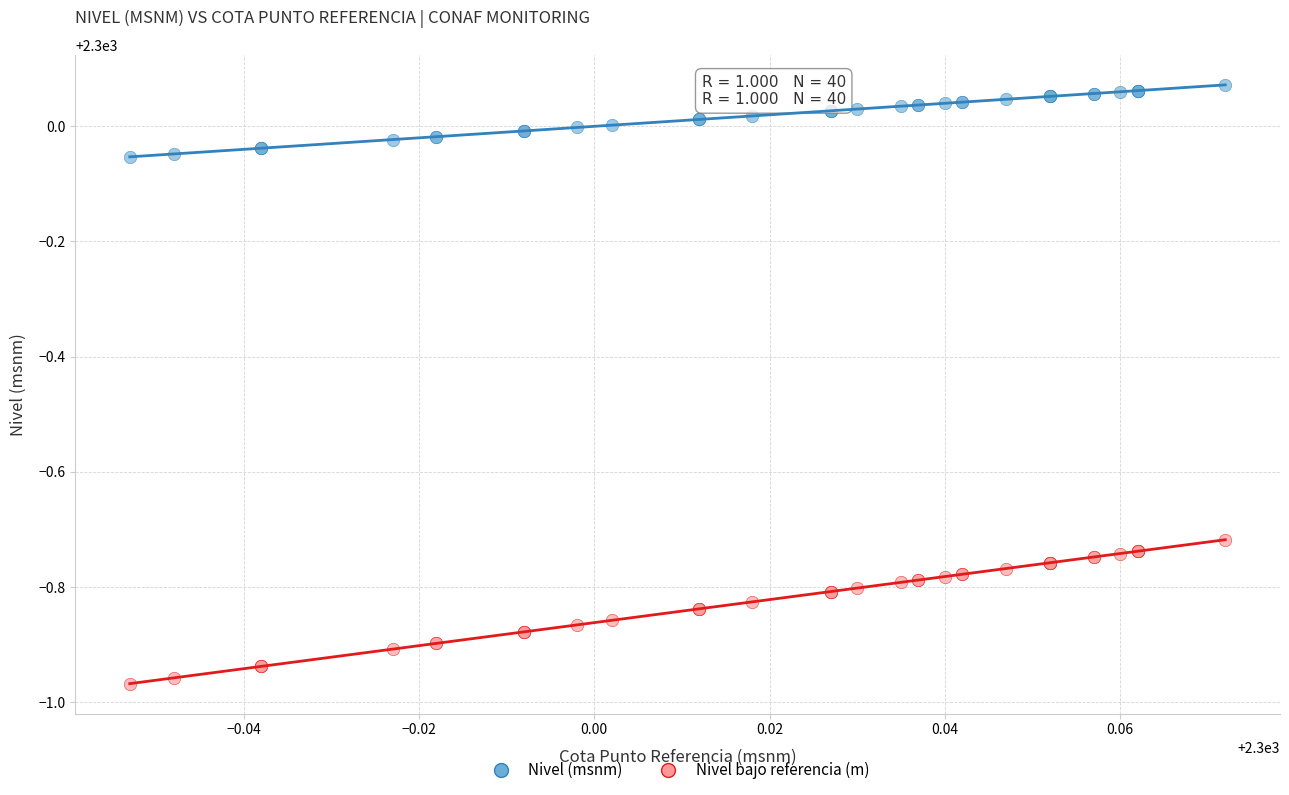

What are all the series names shown in the legend?

Nivel (msnm), Nivel bajo referencia (m)